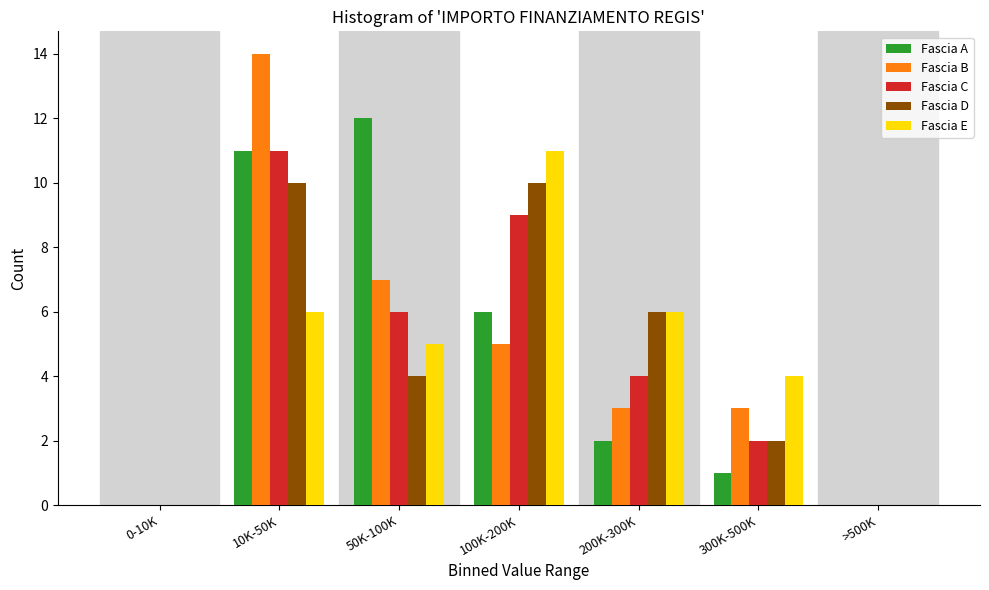

Is the value of Fascia D at 100K-200K greater than the value of Fascia B at 50K-100K?

Yes